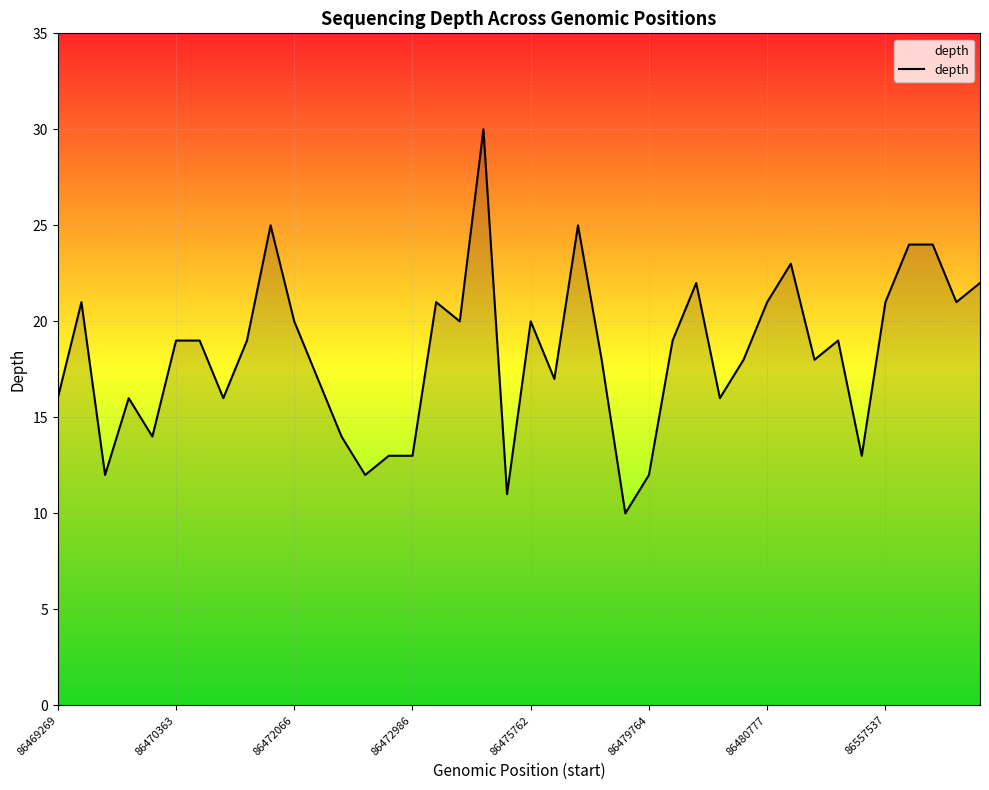

What is the minimum value shown in the chart?

10